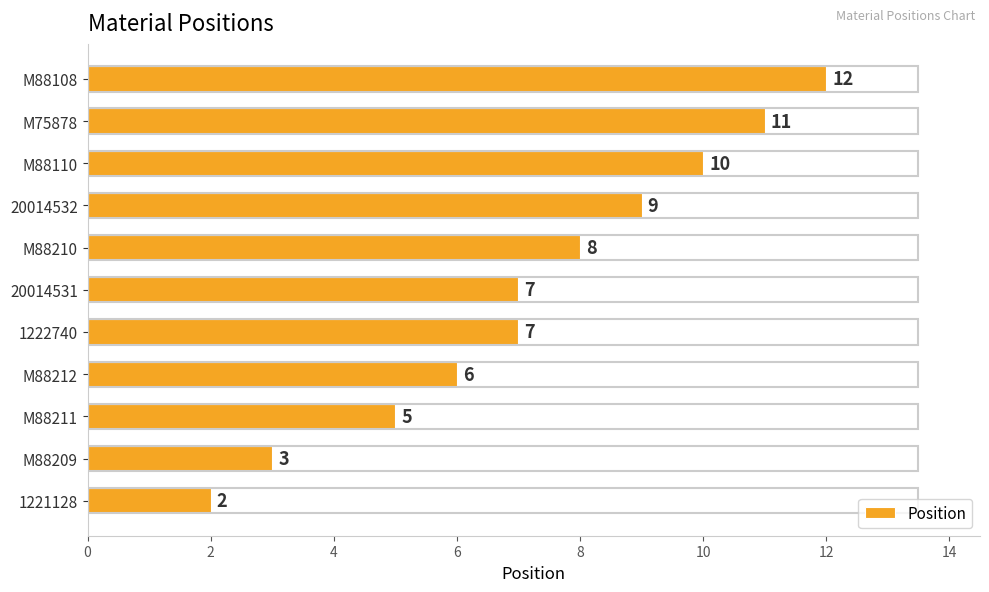

Which label corresponds to the smallest value in the chart?

1221128